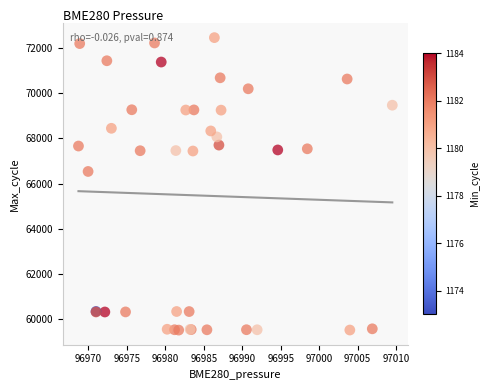

What Y value in the scatter plot is closest to 65986?

66534